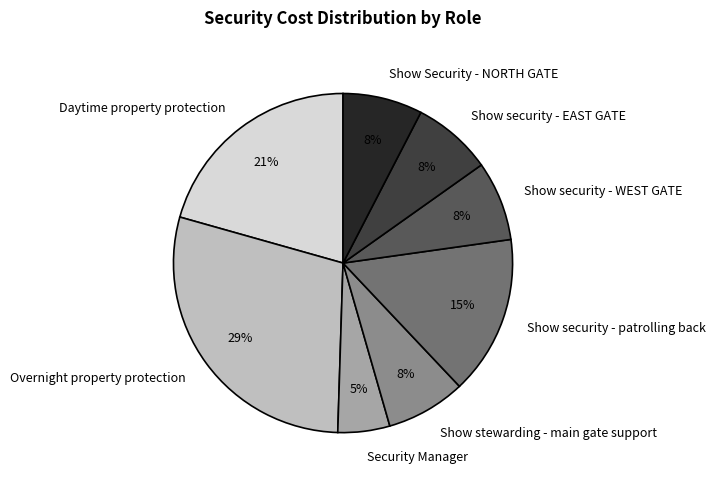

What percentage is the Show stewarding - main gate support slice, to the nearest percent?

8%